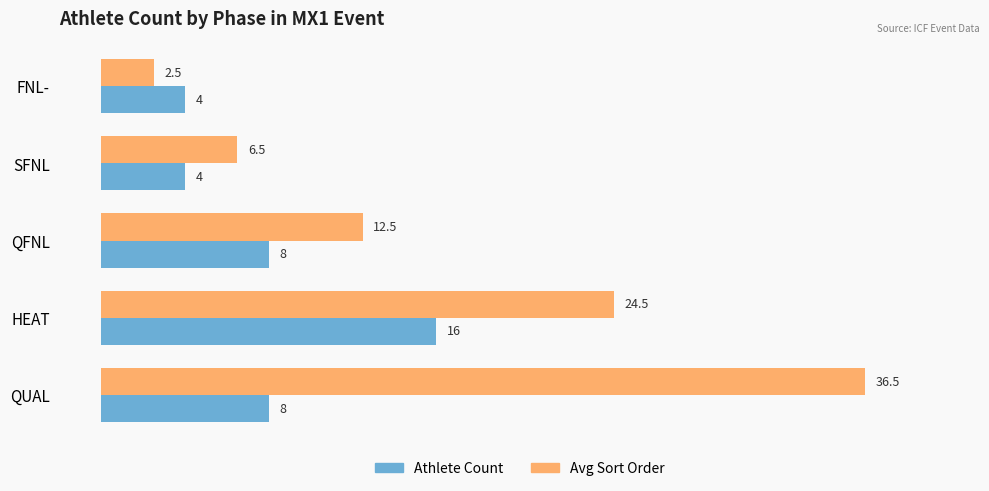

How many data points does each series have?

5